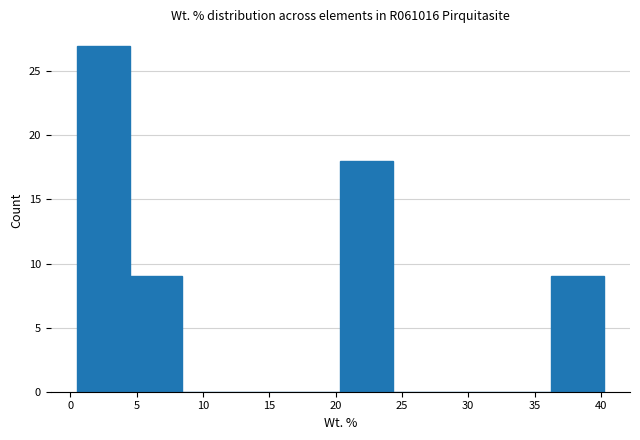

Reading left to right, list every bar in this chart as the range it spans on the x-axis followed by its height. Neither the bar edges nor the heights are printed on the chart, so give them approximately, as read against the axes.

0.5 to 4.5: 27
4.5 to 8.5: 9
8.5 to 12.5: 0
12.5 to 16.5: 0
16.5 to 20.5: 0
20.5 to 24.5: 18
24.5 to 28.5: 0
28.5 to 32.5: 0
32.5 to 36.0: 0
36.0 to 40.0: 9